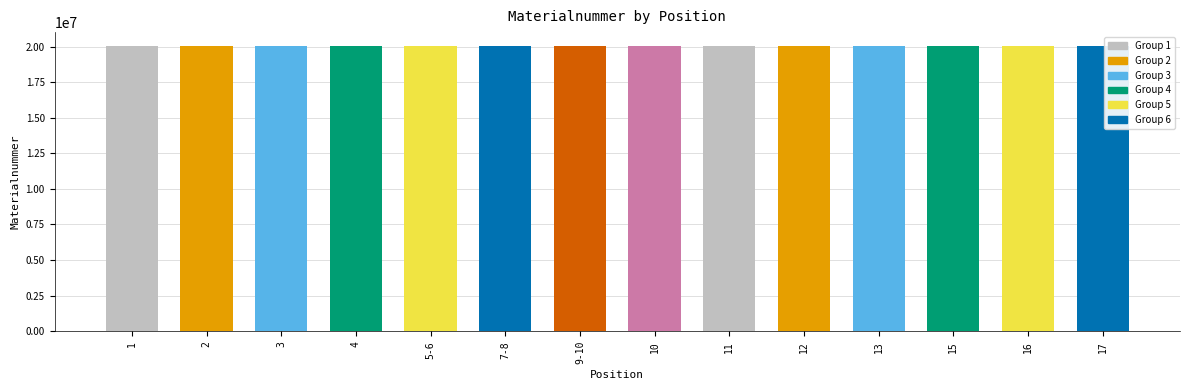

Read the value at 1.

20013814